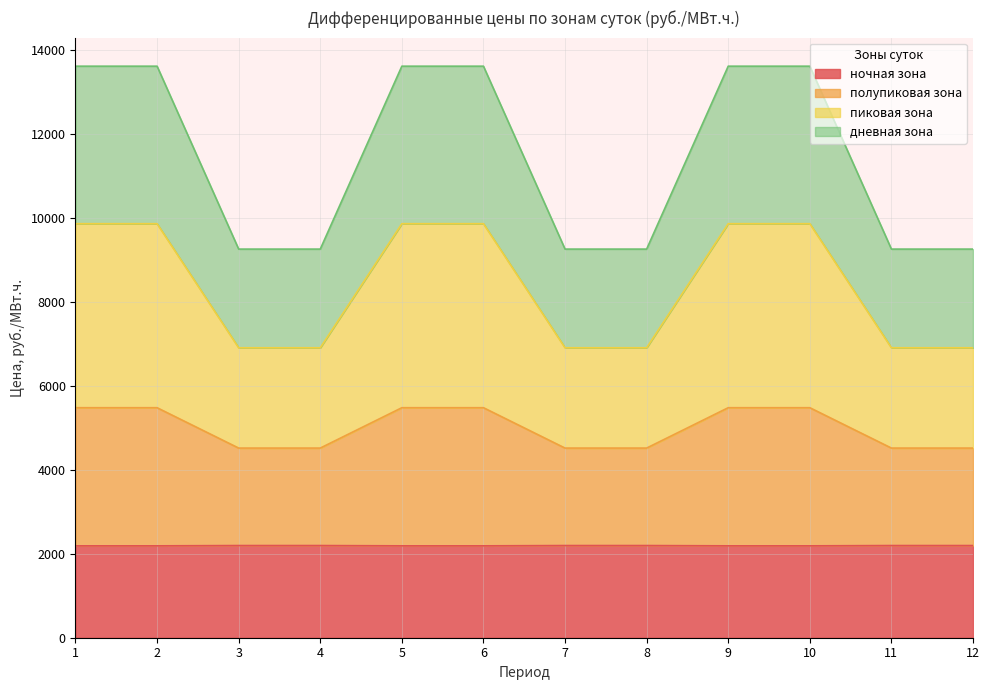

The value of полупиковая зона at 1 is 22485.1. True or false?

False